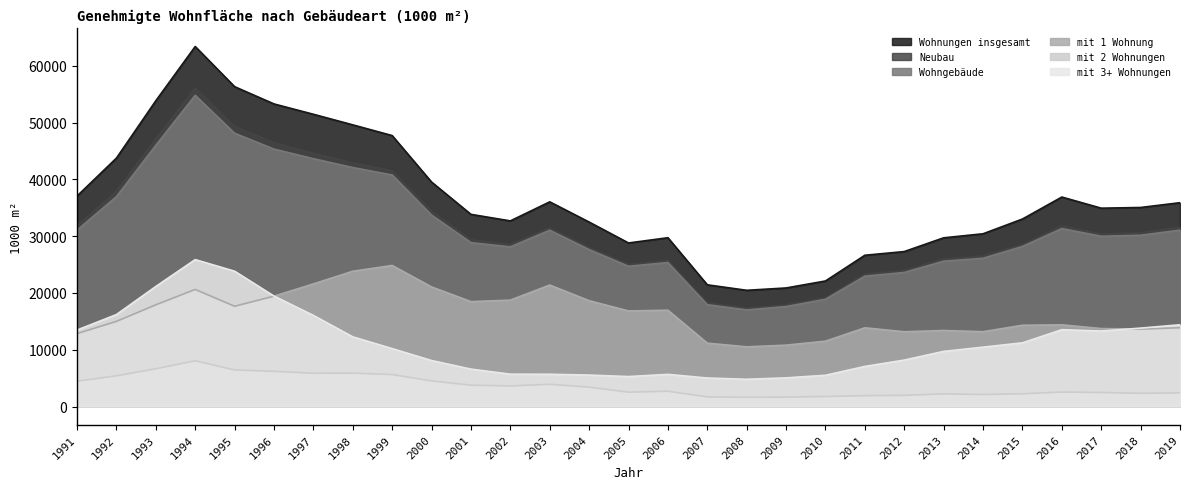

Where is Neubau nearest to the value 36711?

1992